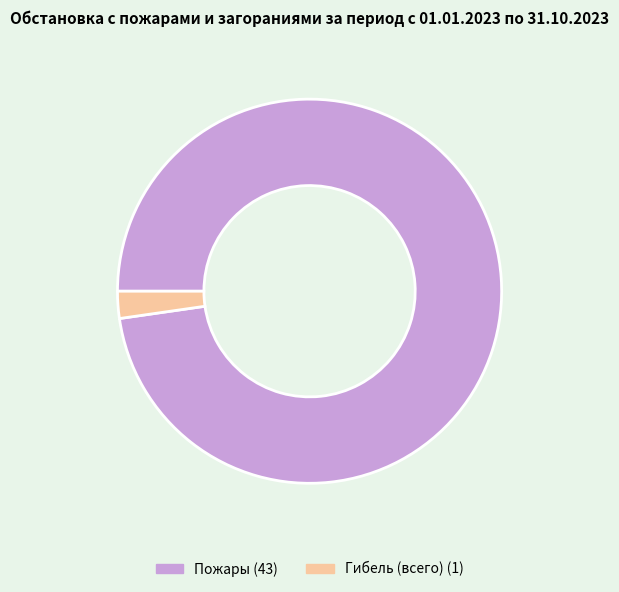

Count the number of slices in the pie.

2